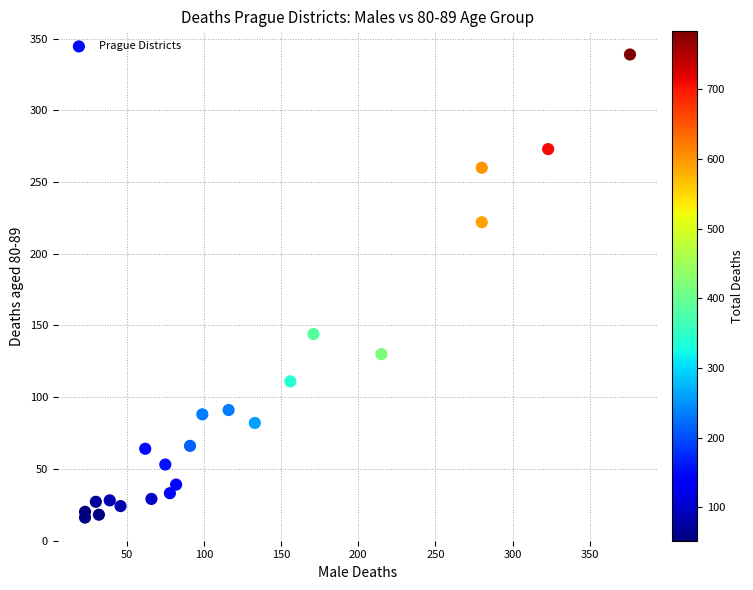

What is the range of X values (max minus min)?

353